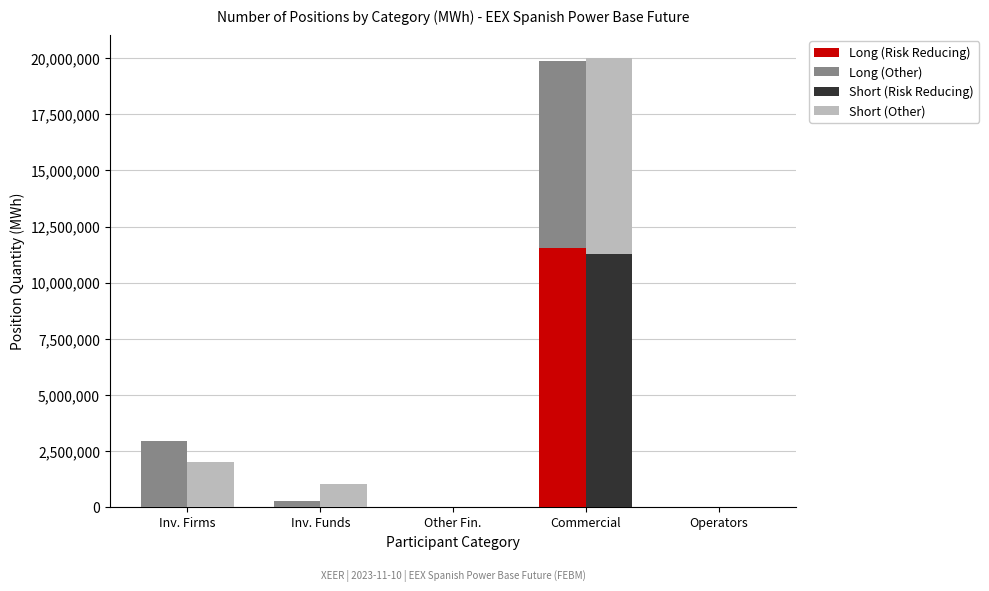

How many positive values does the Short (Risk Reducing) series have?

1